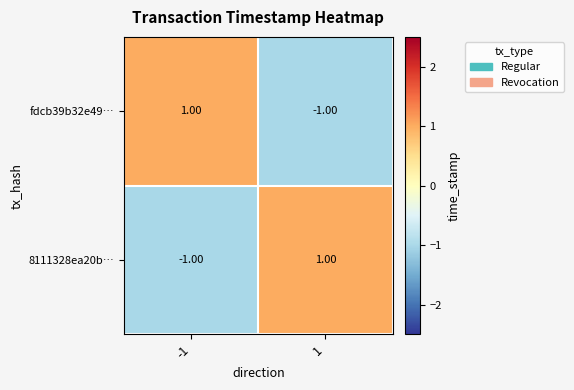

Rank the categories by fdcb39b32e49… value from highest to lowest.

-1, 1